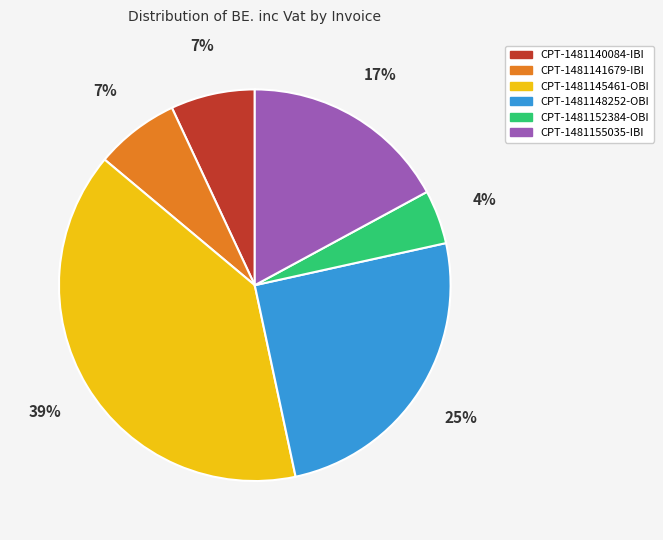

Do CPT-1481140084-IBI and CPT-1481141679-IBI together represent more than half of the pie?

No